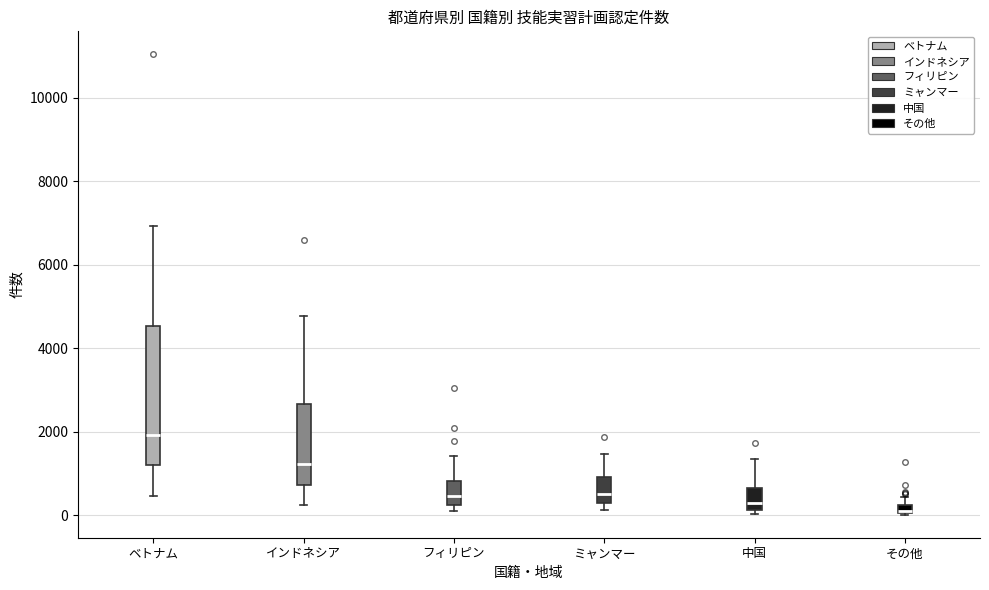

Where is the lower edge of the box for フィリピン on the y-axis? The values are not printed on the chart, so give them approximately, as read against the axis.

200